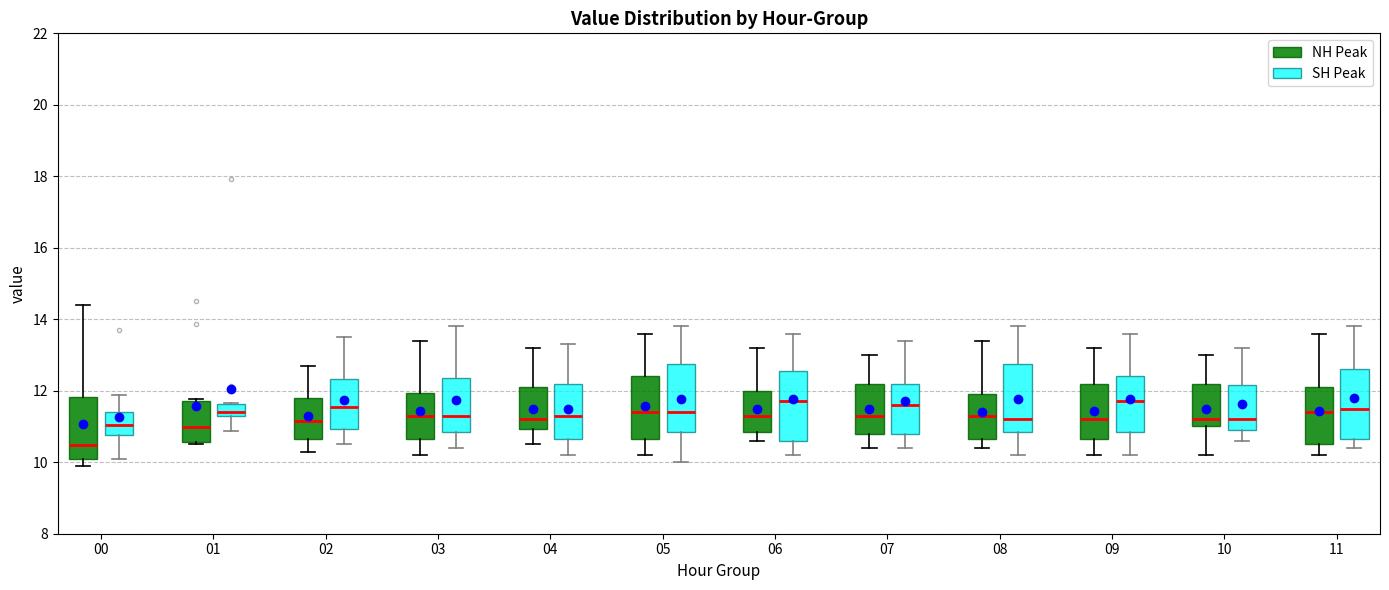

Reading left to right, read every box against the y-axis: the position of its median line, the range the box covers, and the ends of its whiskers. The values are not printed on the chart, so give them approximately, as read against the axis.

00 (NH Peak): median 10.4, box 10.2 to 11.8, whiskers 10.0 to 14.4
00 (SH Peak): median 11.0, box 10.8 to 11.4, whiskers 10.2 to 11.8
01 (NH Peak): median 11.0, box 10.6 to 11.8, whiskers 10.6 (just below the box's lower edge) to 11.8 (just above the box's upper edge)
01 (SH Peak): median 11.4, box 11.2 to 11.6, whiskers 10.8 to 11.6
02 (NH Peak): median 11.2, box 10.6 to 11.8, whiskers 10.4 to 12.8
02 (SH Peak): median 11.6, box 11.0 to 12.4, whiskers 10.6 to 13.6
03 (NH Peak): median 11.4, box 10.6 to 12.0, whiskers 10.2 to 13.4
03 (SH Peak): median 11.4, box 10.8 to 12.4, whiskers 10.4 to 13.8
04 (NH Peak): median 11.2, box 11.0 to 12.2, whiskers 10.6 to 13.2
04 (SH Peak): median 11.4, box 10.6 to 12.2, whiskers 10.2 to 13.4
05 (NH Peak): median 11.4, box 10.6 to 12.4, whiskers 10.2 to 13.6
05 (SH Peak): median 11.4, box 10.8 to 12.8, whiskers 10.0 to 13.8
06 (NH Peak): median 11.4, box 10.8 to 12.0, whiskers 10.6 to 13.2
06 (SH Peak): median 11.8, box 10.6 to 12.6, whiskers 10.2 to 13.6
07 (NH Peak): median 11.4, box 10.8 to 12.2, whiskers 10.4 to 13.0
07 (SH Peak): median 11.6, box 10.8 to 12.2, whiskers 10.4 to 13.4
08 (NH Peak): median 11.4, box 10.6 to 12.0, whiskers 10.4 to 13.4
08 (SH Peak): median 11.2, box 10.8 to 12.8, whiskers 10.2 to 13.8
09 (NH Peak): median 11.2, box 10.6 to 12.2, whiskers 10.2 to 13.2
09 (SH Peak): median 11.8, box 10.8 to 12.4, whiskers 10.2 to 13.6
10 (NH Peak): median 11.2, box 11.0 to 12.2, whiskers 10.2 to 13.0
10 (SH Peak): median 11.2, box 11.0 to 12.2, whiskers 10.6 to 13.2
11 (NH Peak): median 11.4, box 10.6 to 12.2, whiskers 10.2 to 13.6
11 (SH Peak): median 11.6, box 10.6 to 12.6, whiskers 10.4 to 13.8